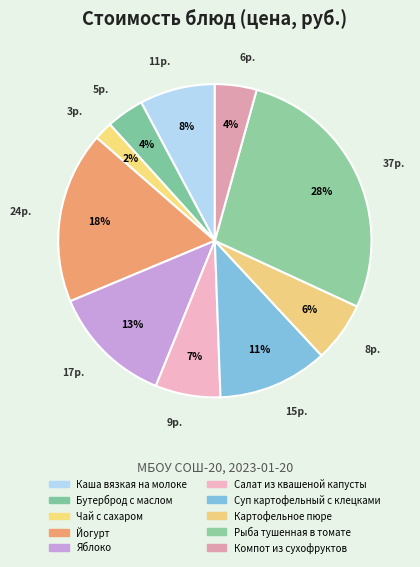

Which slice is the largest?

Рыба тушенная в томате